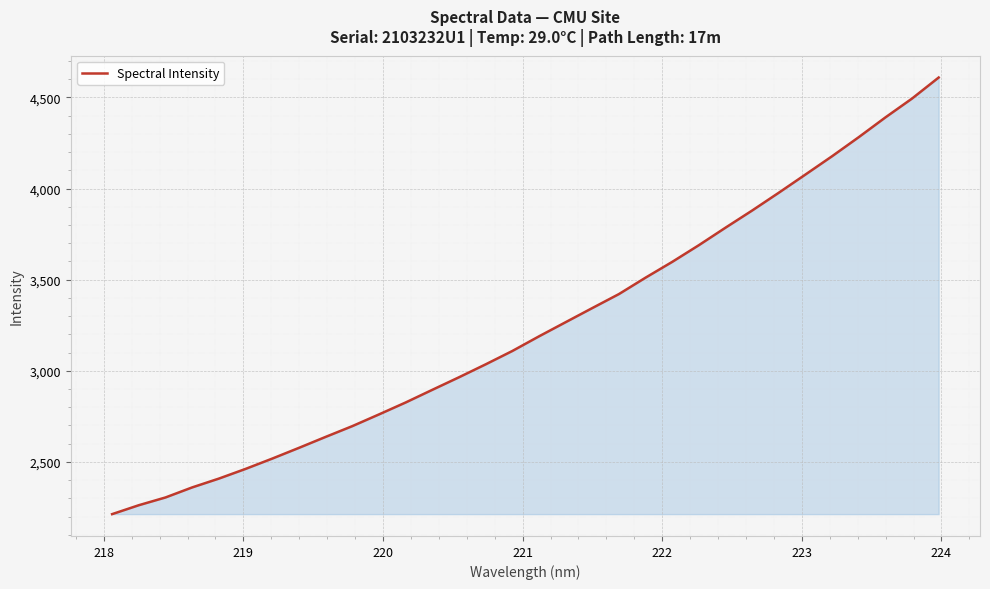

What is the maximum value shown in the chart?

4609.1